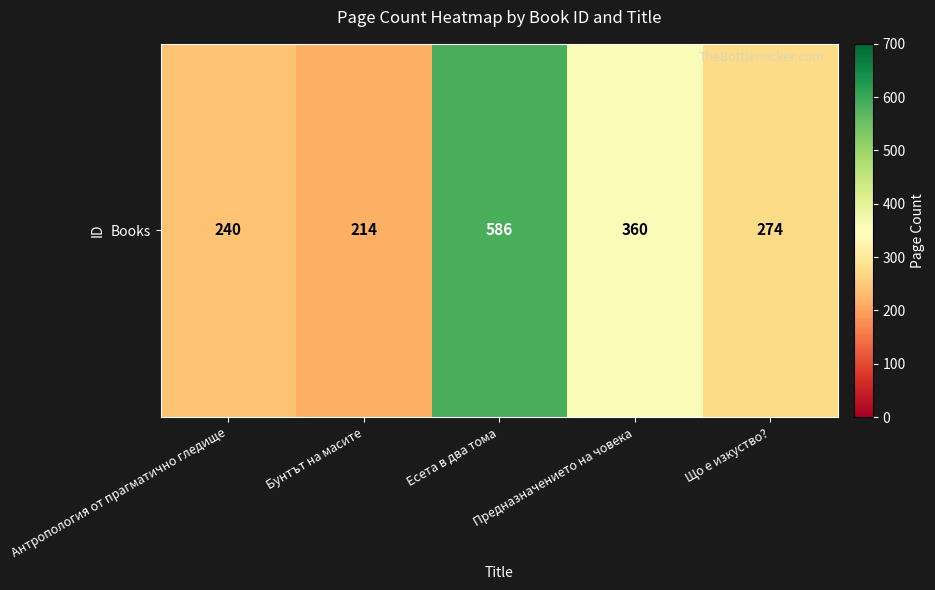

True or false: the data shows 214 at Бунтът на масите.

True